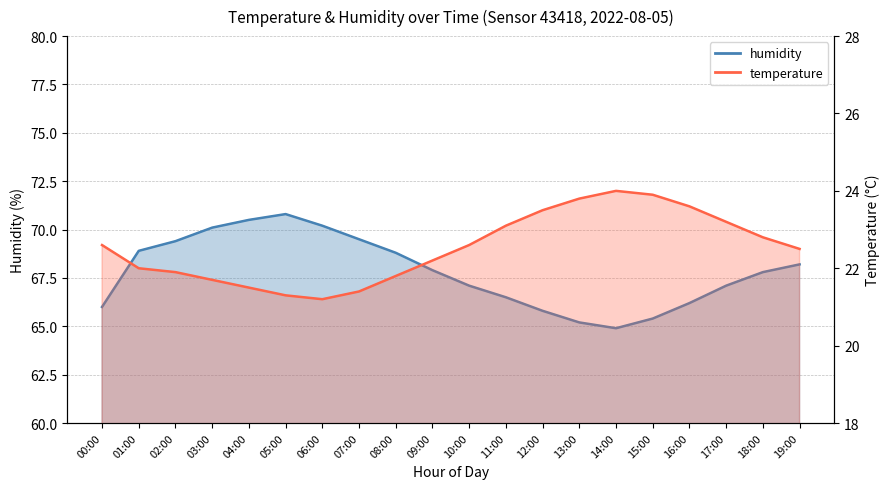

What position from the left is 16:00?

17